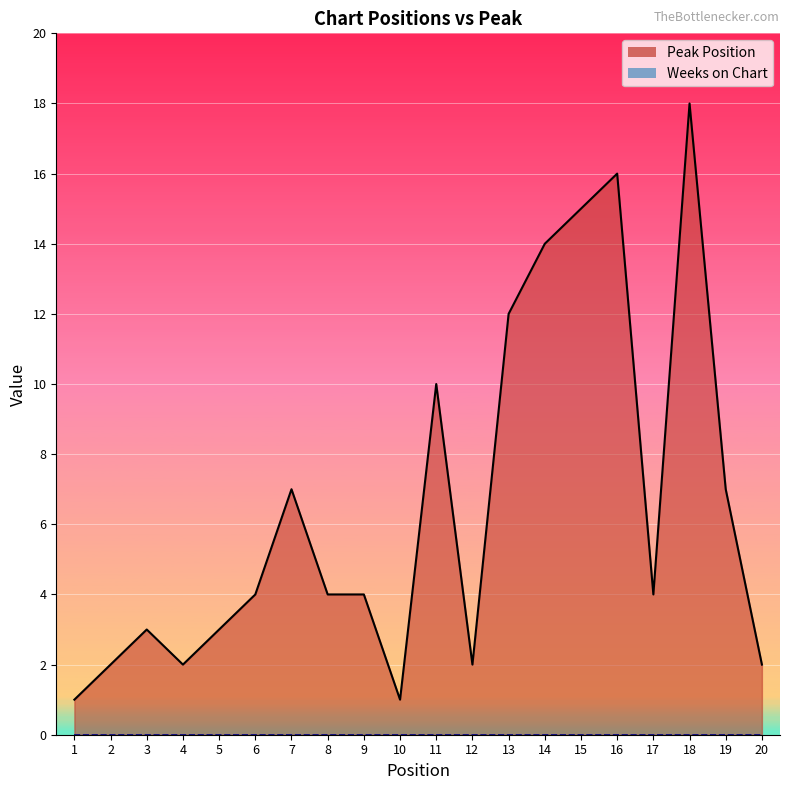

What is the difference between the values at 12 and 14?

12